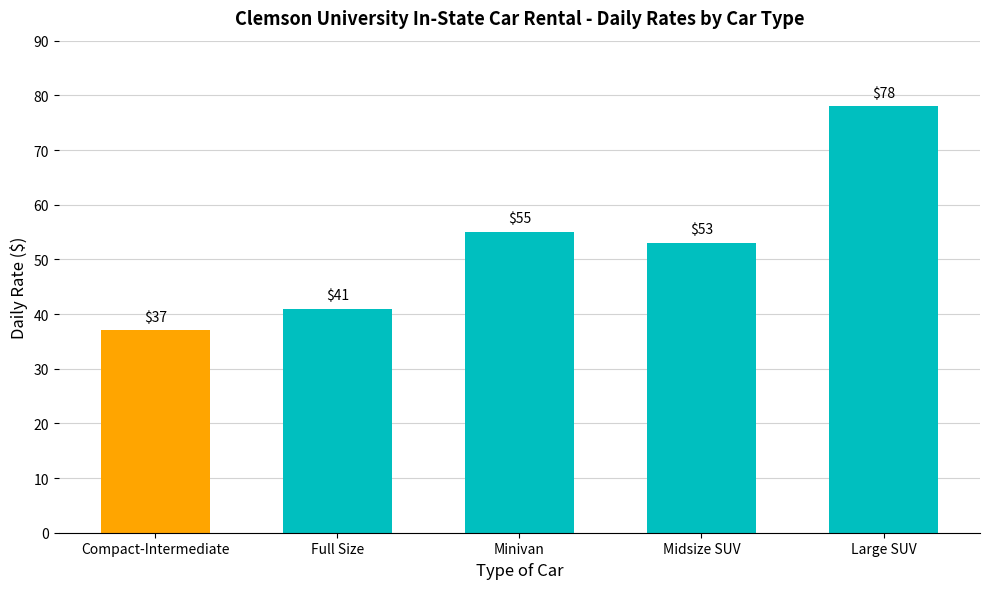

Reading left to right, extract all data points from this chart.

Compact-Intermediate=37	Full Size=41	Minivan=55	Midsize SUV=53	Large SUV=78